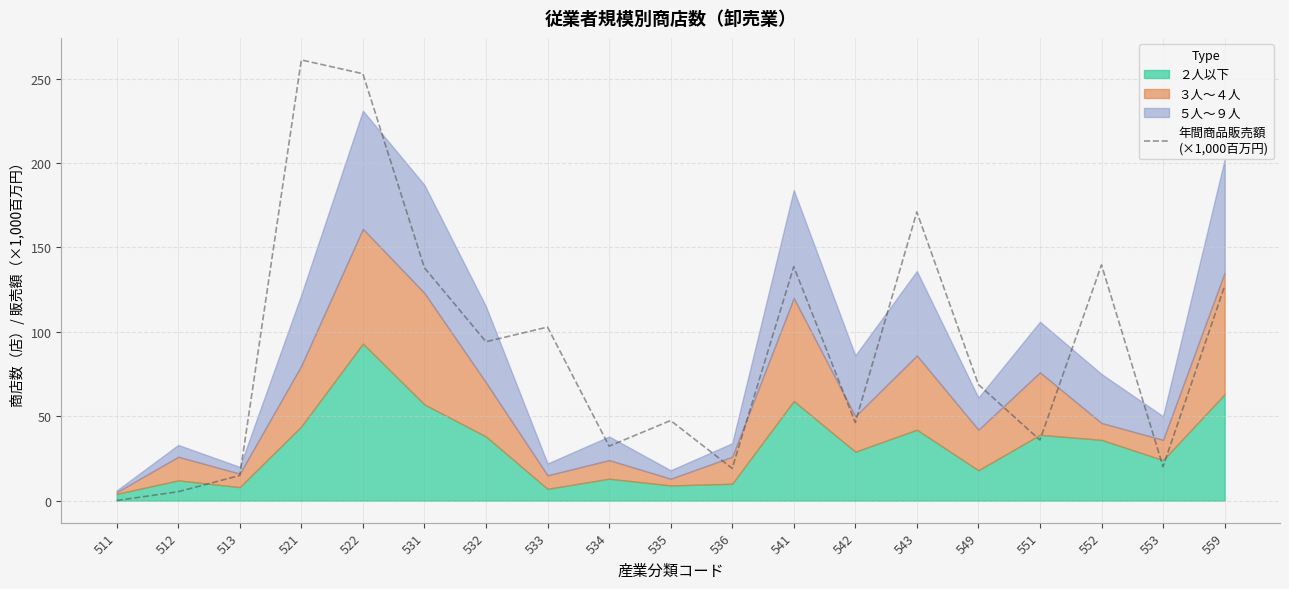

Between 532 and 551, which is larger?

532